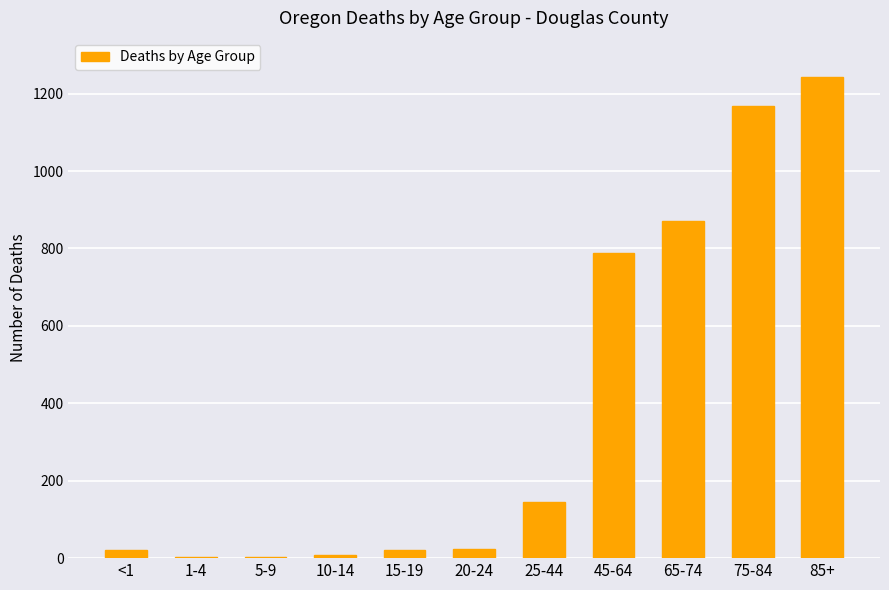

Which category has the highest value across all series?

85+